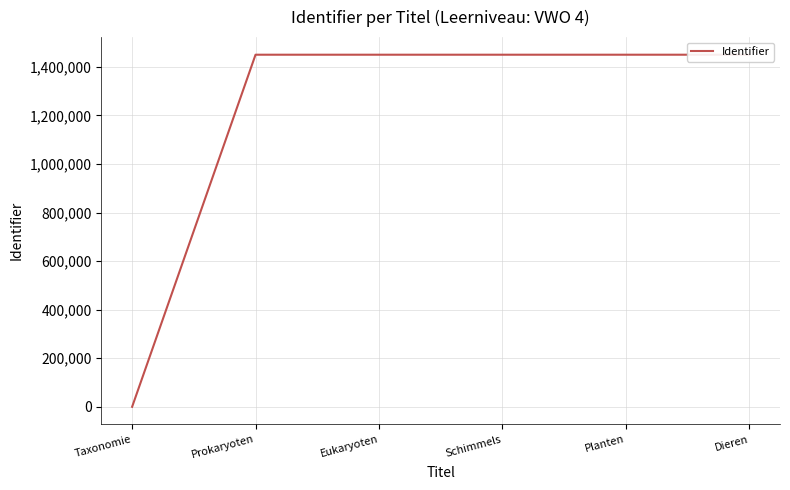

What is the difference between the values at Planten and Schimmels?

5